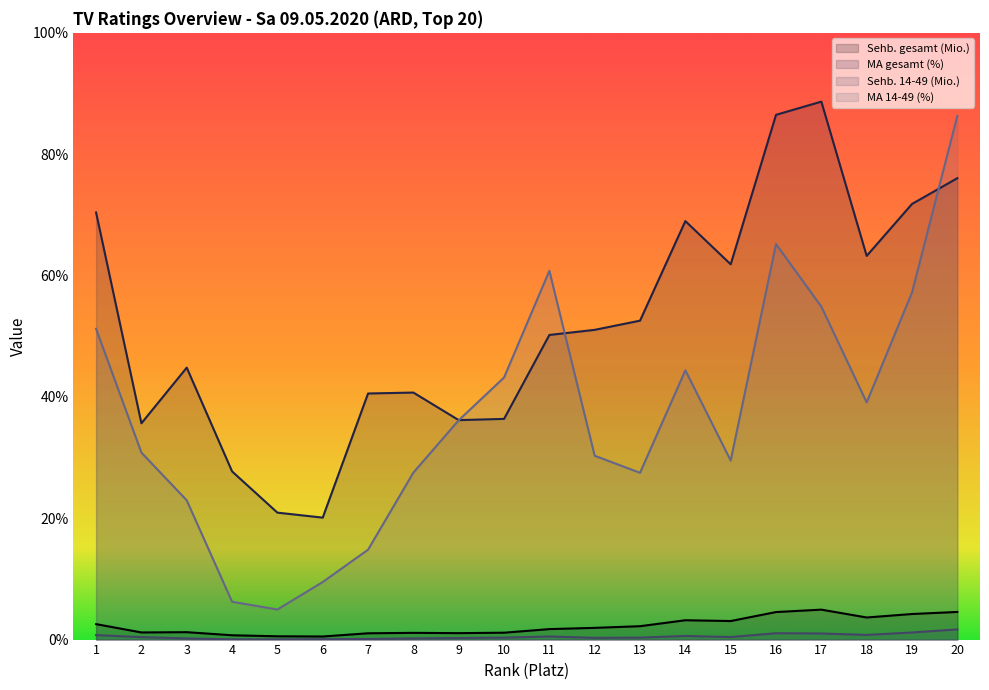

What is the difference between the maximum and minimum values in the MA 14-49 (%) series?

8.1